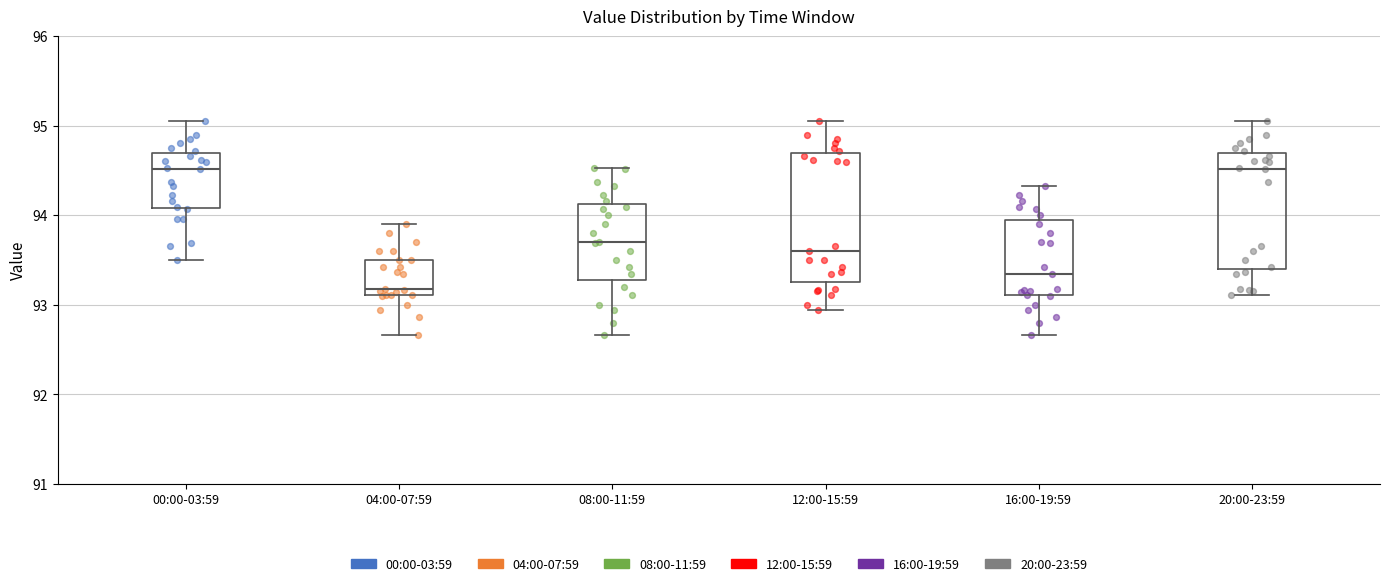

Reading left to right, transcribe this box plot: for each box, give where its median line is, the range the box spans, and where its two whiskers end, as read against the y-axis. The values are not printed on the chart, so give them approximately, as read against the axis.

00:00-03:59: median 94.5, box 94.1 to 94.7, whiskers 93.5 to 95.1
04:00-07:59: median 93.2, box 93.1 to 93.5, whiskers 92.7 to 93.9
08:00-11:59: median 93.7, box 93.3 to 94.1, whiskers 92.7 to 94.5
12:00-15:59: median 93.6, box 93.3 to 94.7, whiskers 92.9 to 95.1
16:00-19:59: median 93.3, box 93.1 to 94.0, whiskers 92.7 to 94.3
20:00-23:59: median 94.5, box 93.4 to 94.7, whiskers 93.1 to 95.1